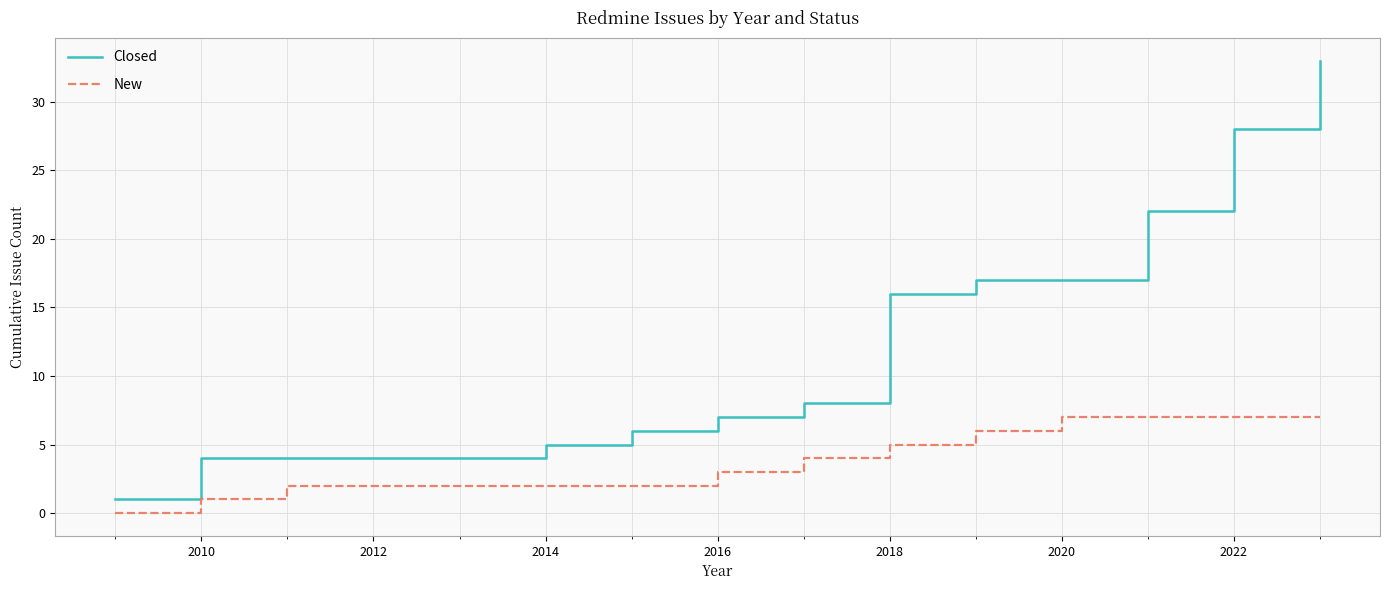

Which series has the widest spread of values?

Closed